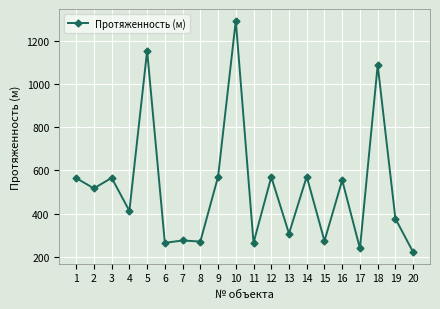

At which category does the chart reach its minimum across all series?

20